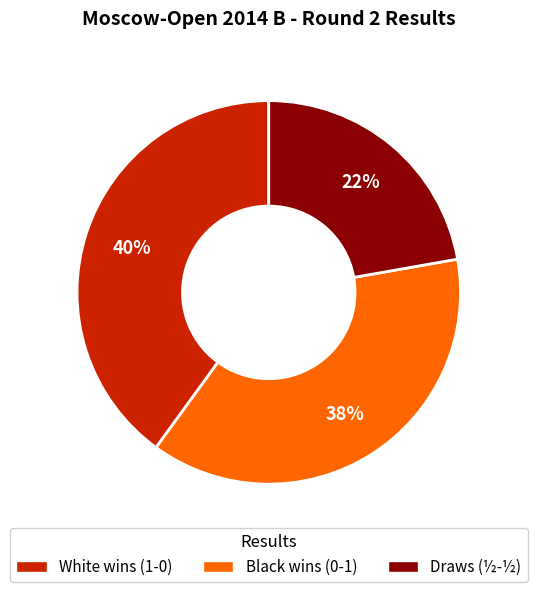

Does any single category account for the majority?

No